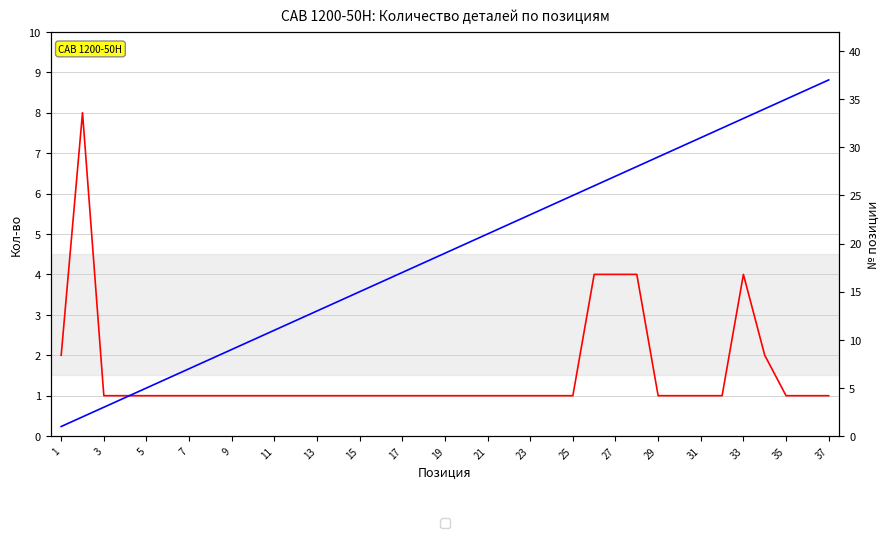

How many values in the № series are below 19?

18